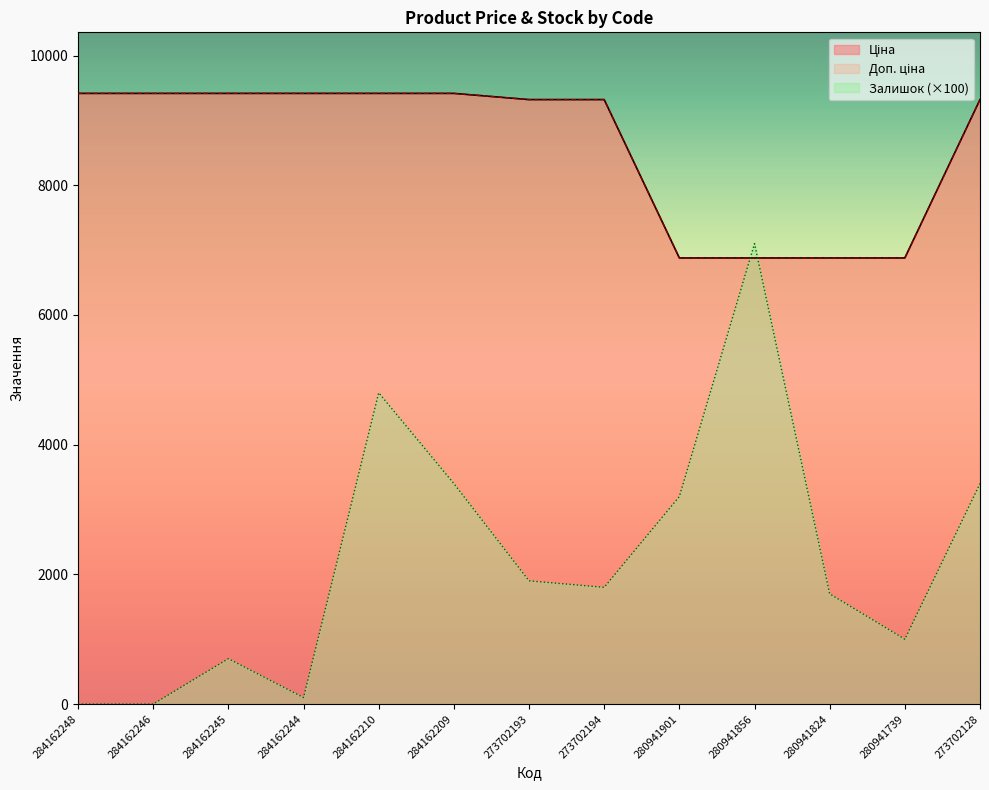

How many values in the Залишок series exceed 1800?

6